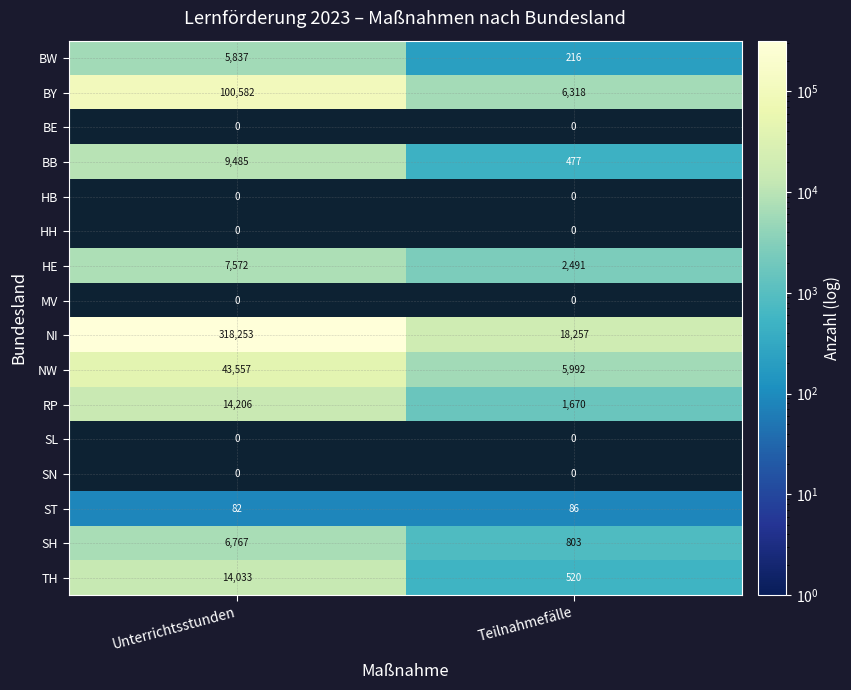

Which label corresponds to the smallest value in the chart?

Unterrichtsstunden